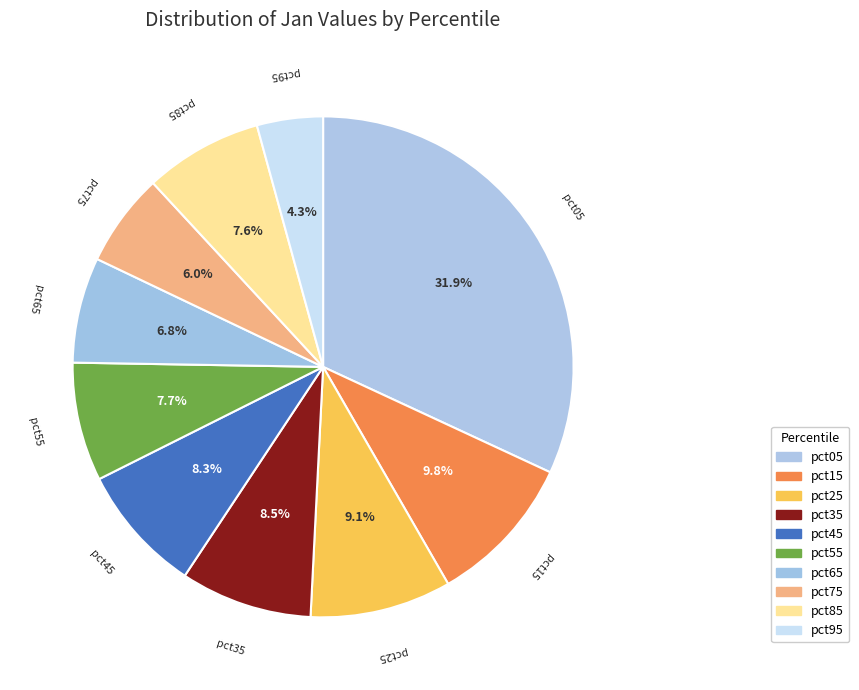

What is the largest slice in the pie chart?

pct05